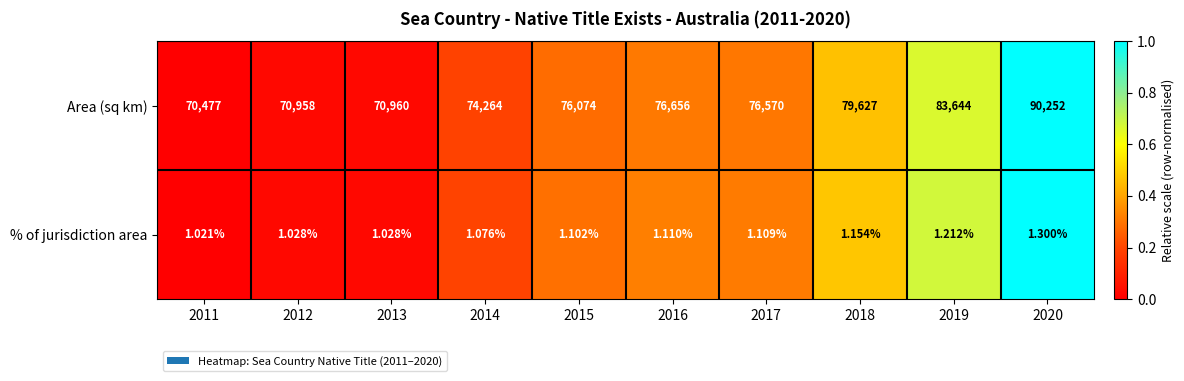

Which series has the widest spread of values?

Area (sq km)